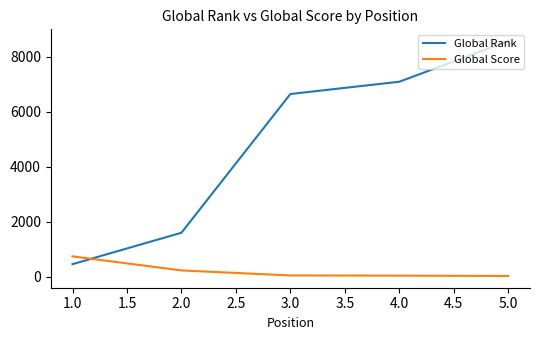

What is the difference between the maximum and minimum values in the Global Rank series?

8115